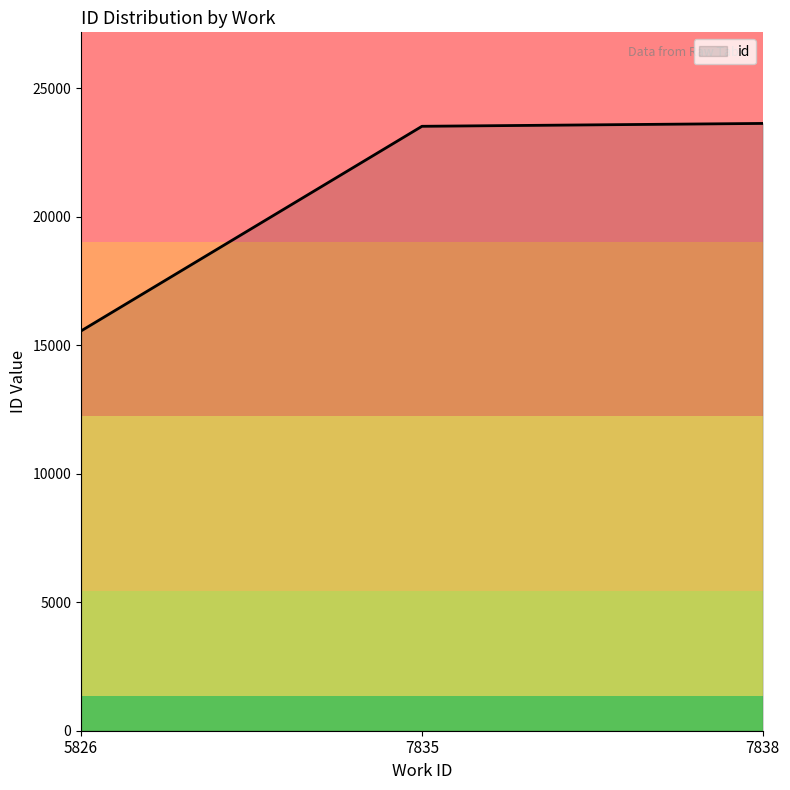

What is the difference between the maximum and second lowest values?

111.5